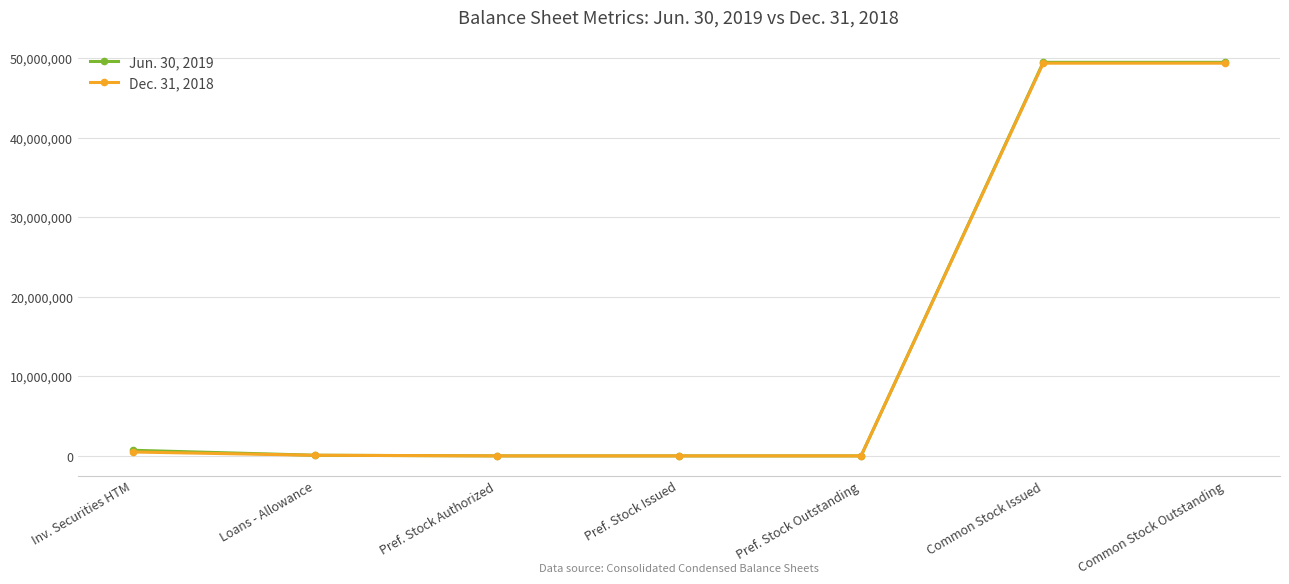

Which series has the largest range (max minus min)?

Jun. 30, 2019